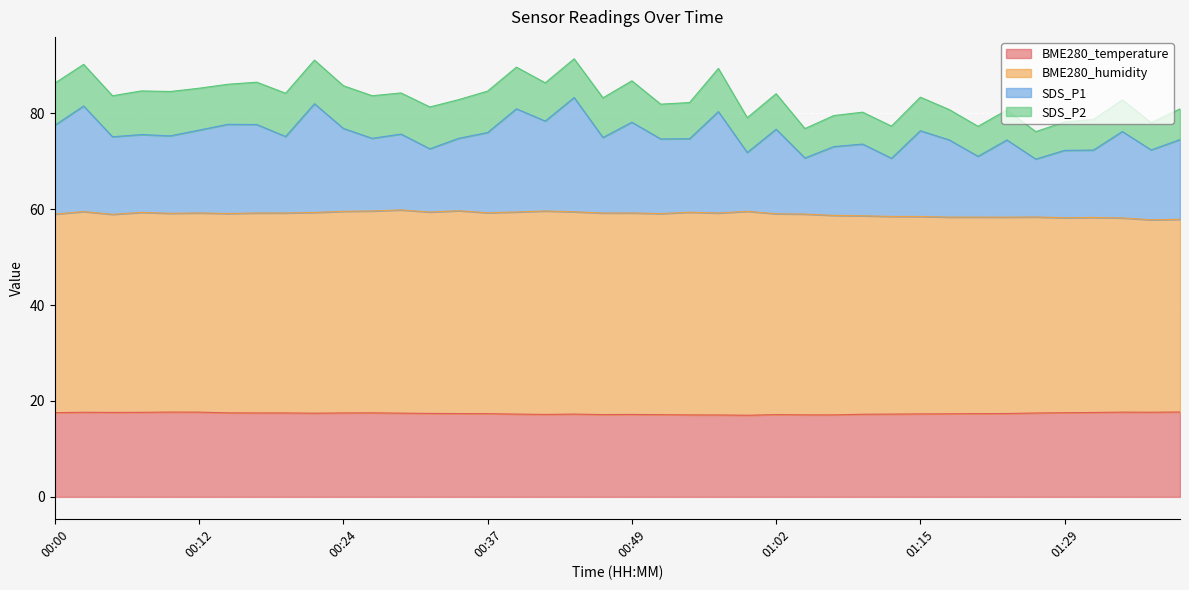

True or false: BME280_temperature and SDS_P1 intersect in this chart.

False